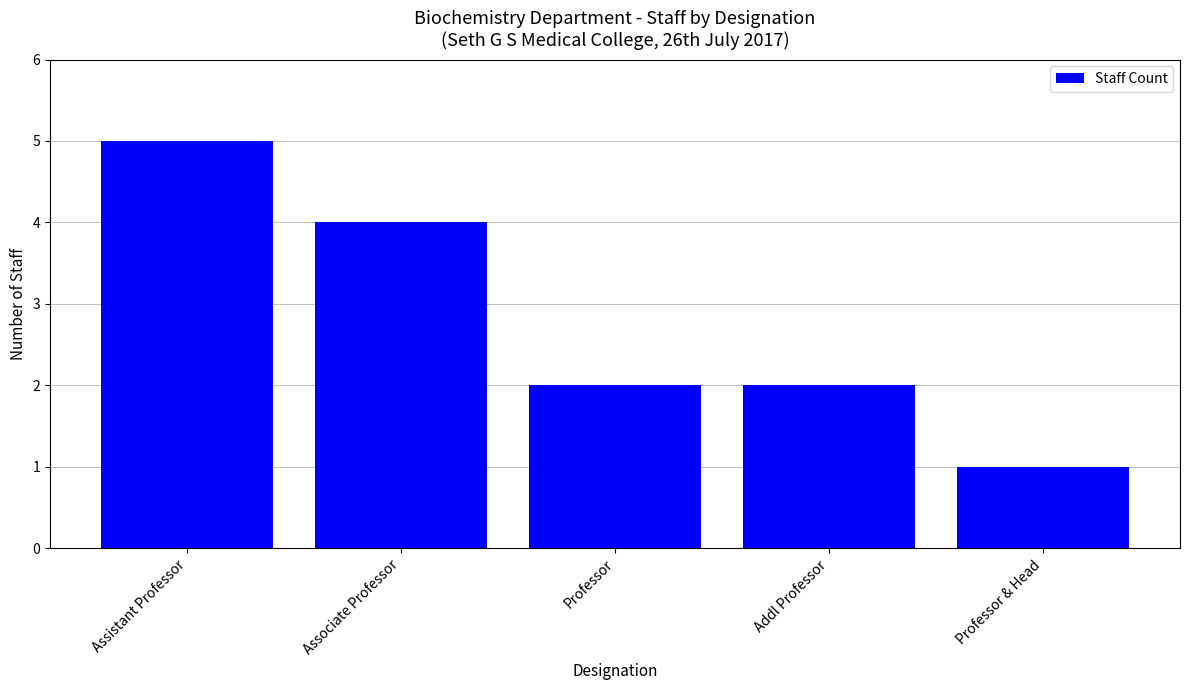

Count the values in the range 2 to 4.

3